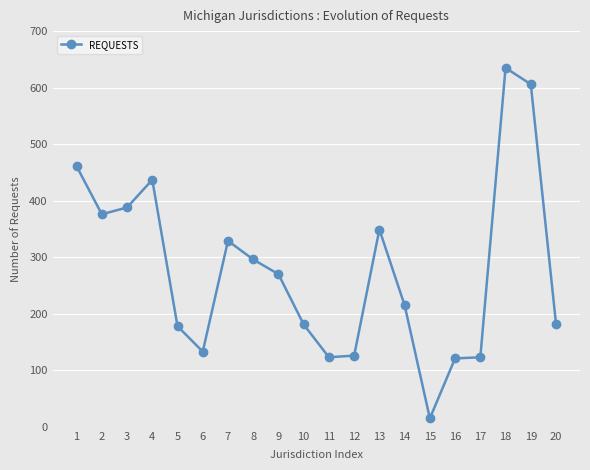

True or false: there are more than 0 points higher than both neighbors.

True